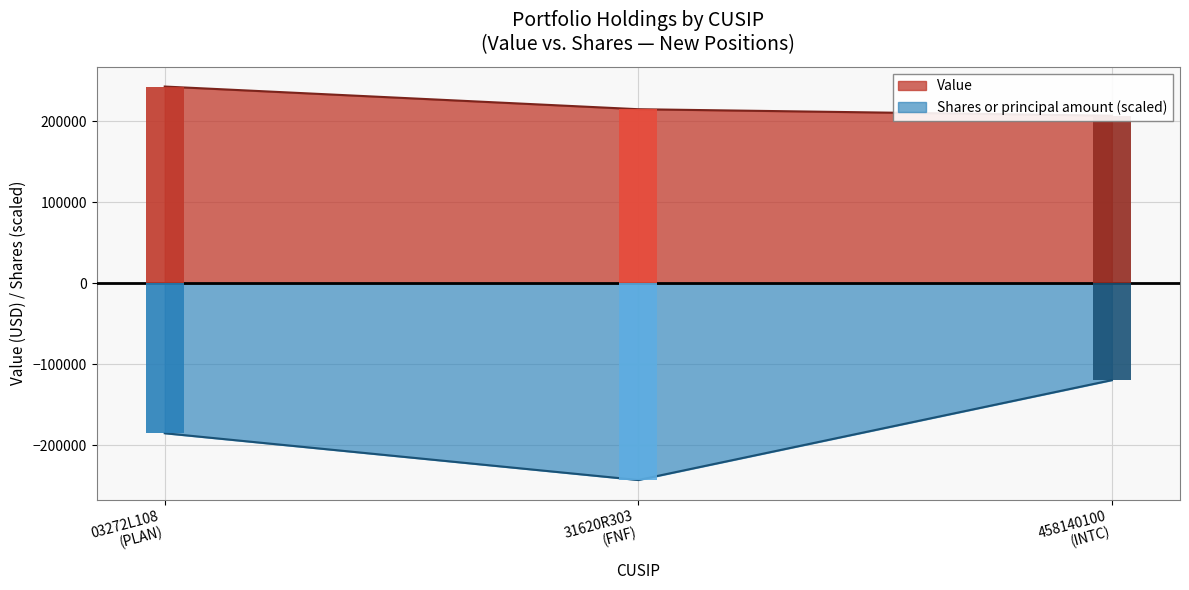

How many values in the Shares or principal amount series are below -185223?

2